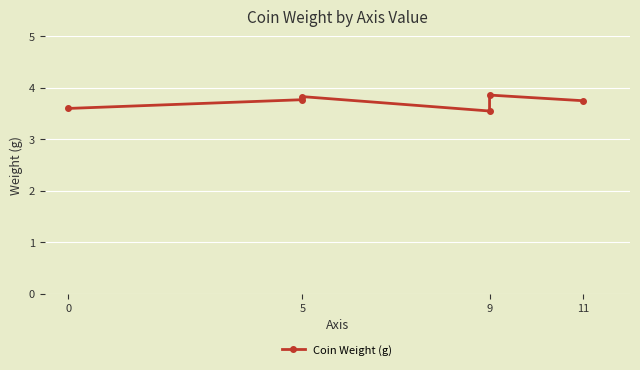

What is the value of the 4th point from the left?

3.5